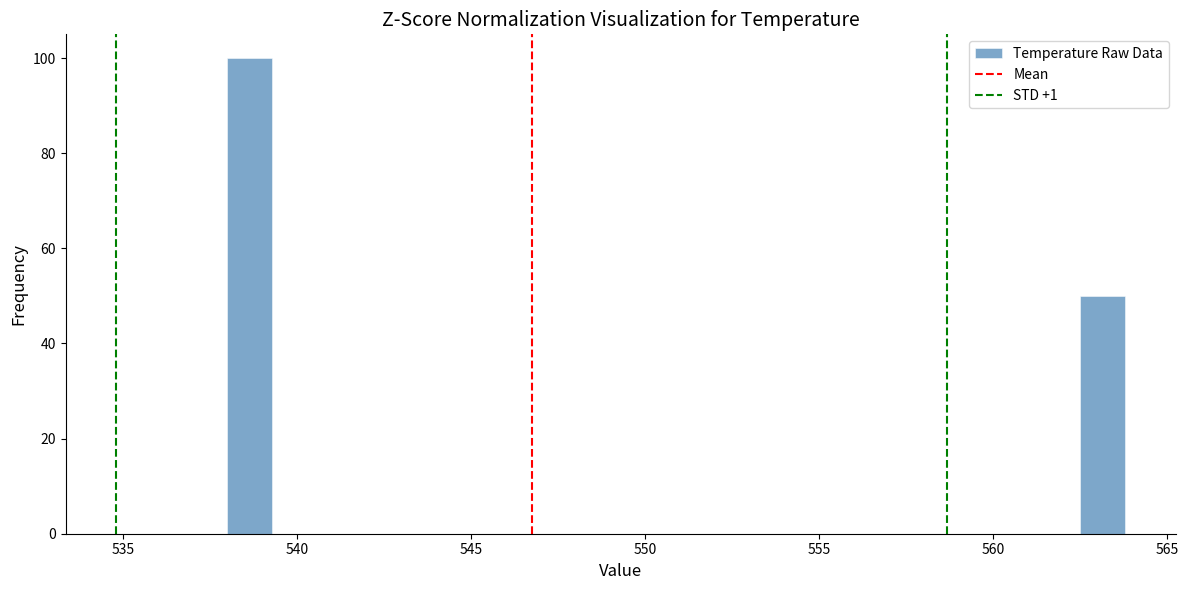

Around what value on the x-axis is the tallest bar? Give the approximate position of its centre, as read against the axis.

538.5